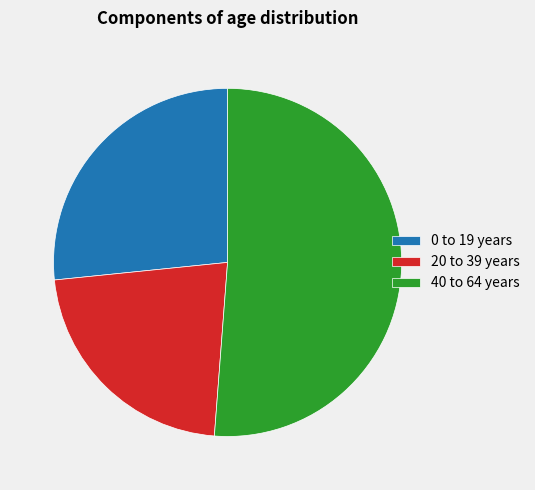

True or false: 20 to 39 years accounts for 15% of the total.

False